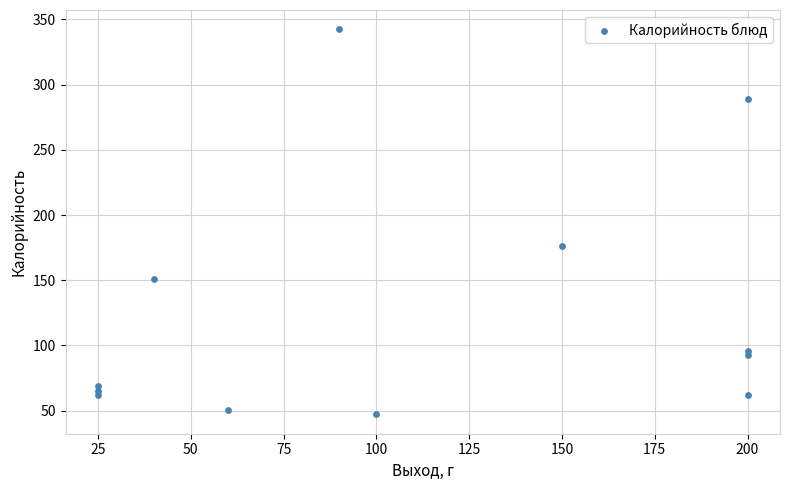

What Y value in the scatter plot is closest to 194?

176.2